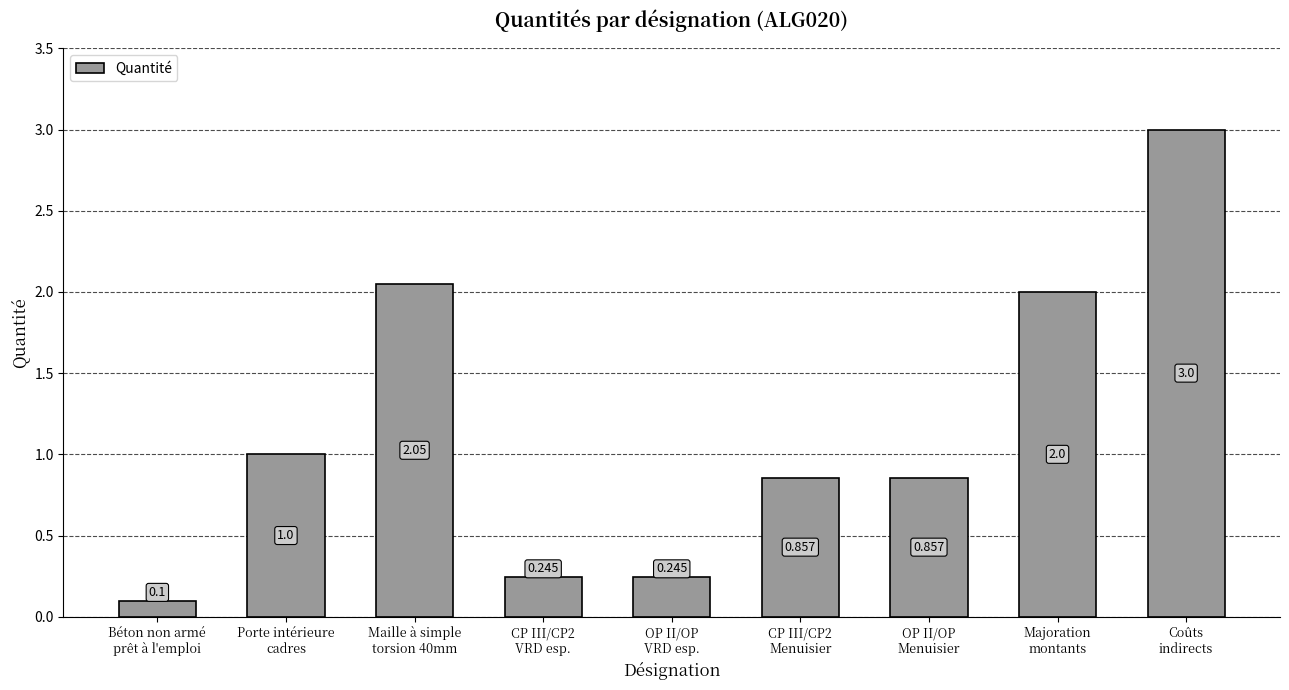

What position from the right is OP II/OP
VRD esp.?

5